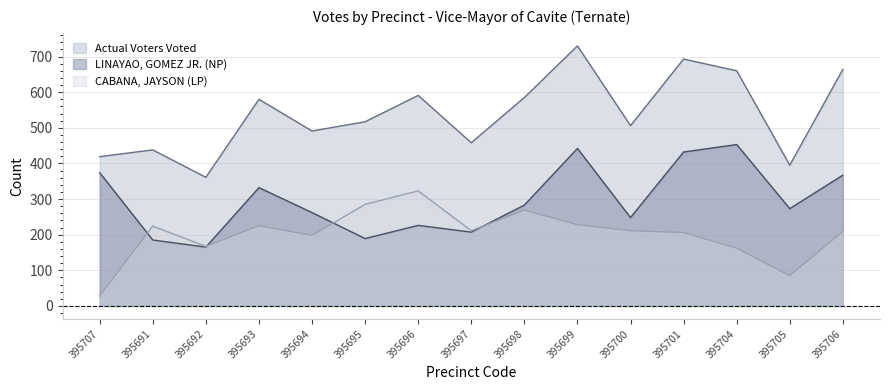

Reading left to right, what are all the values shown in this chart?

LINAYAO, GOMEZ JR. (NP): 395707=374	395691=185	395692=165	395693=332	395694=262	395695=189	395696=226	395697=207	395698=283	395699=442	395700=248	395701=432	395704=453	395705=273	395706=367
CABANA, JAYSON (LP): 395707=28	395691=224	395692=167	395693=225	395694=198	395695=285	395696=323	395697=211	395698=269	395699=228	395700=211	395701=206	395704=162	395705=85	395706=209
Actual Voters Voted: 395707=419	395691=438	395692=361	395693=580	395694=491	395695=517	395696=591	395697=458	395698=585	395699=730	395700=506	395701=693	395704=660	395705=395	395706=664